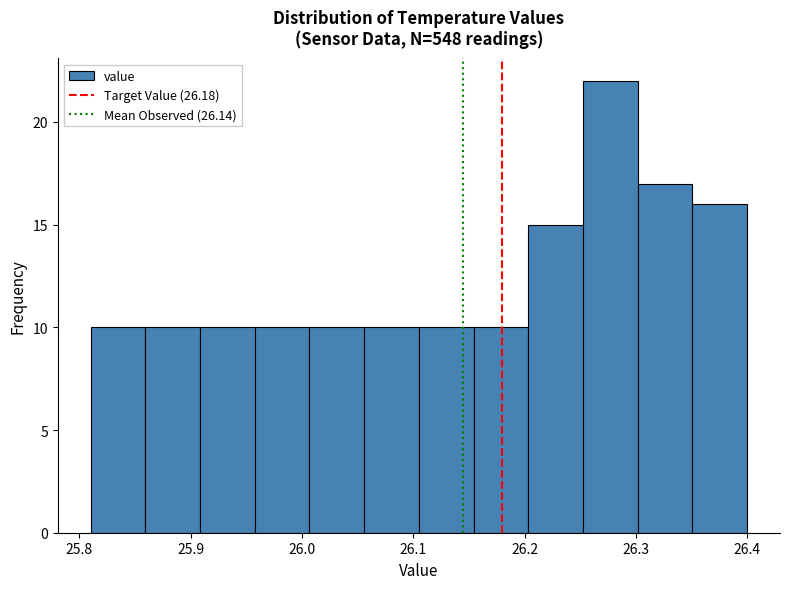

How tall is the bar that spans 26.15 to 26.20 on the x-axis? Neither the bar edges nor the heights are printed on the chart, so give them approximately, as read against the axes.

10